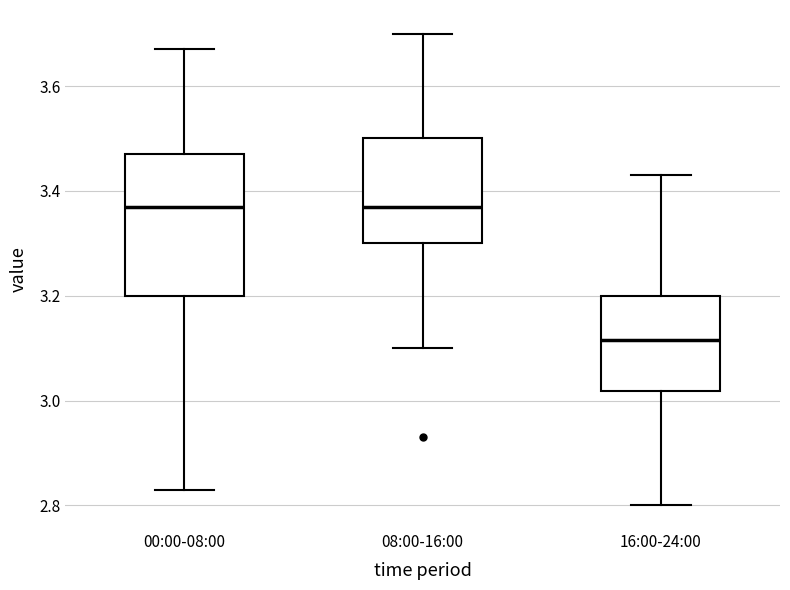

Which box is the tallest, from its lower edge to its upper edge?

00:00-08:00